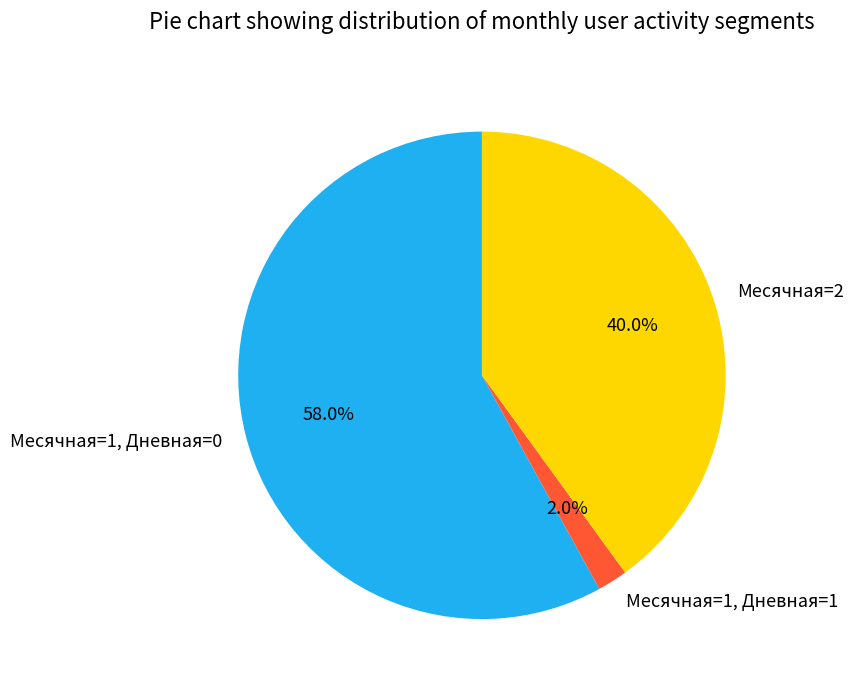

What is the total percentage of Месячная=1, Дневная=0 and Месячная=1, Дневная=1?

60.0%